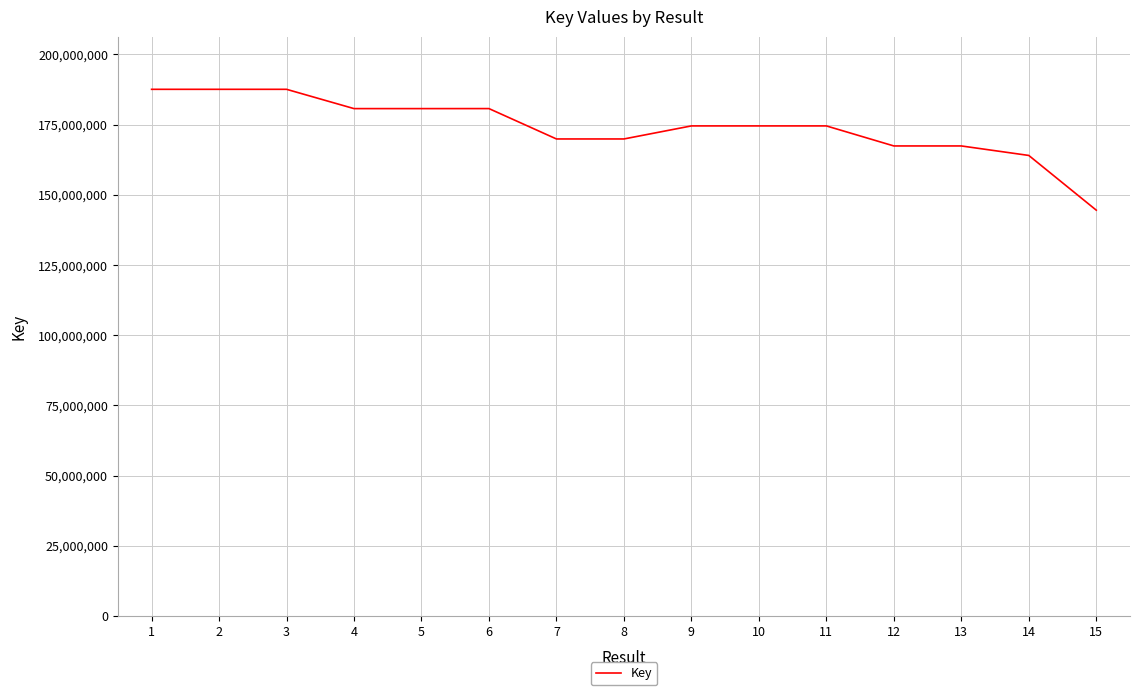

What is the smallest value displayed?

144538845